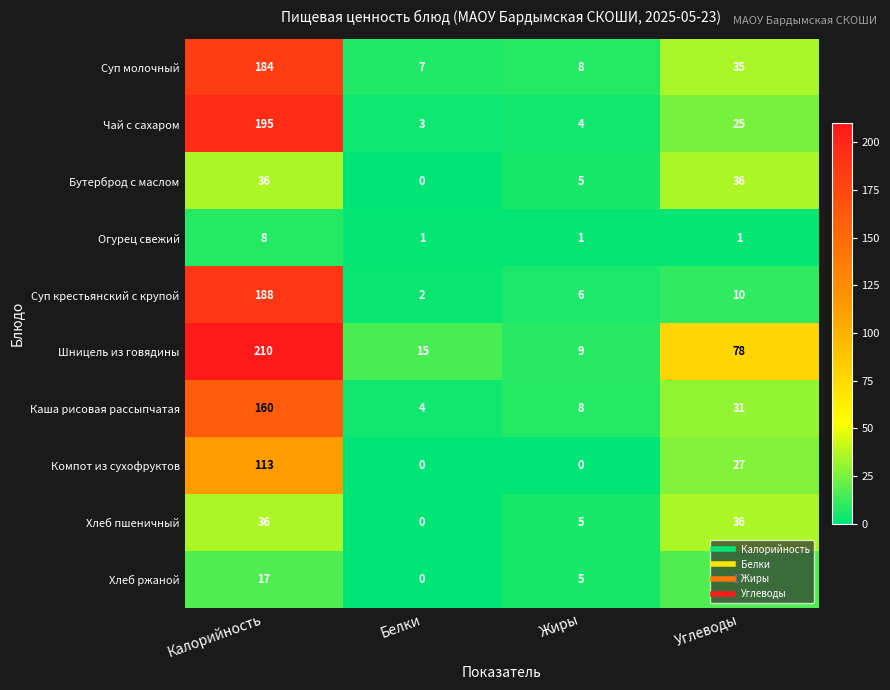

Which series has the largest total across all categories?

Шницель из говядины